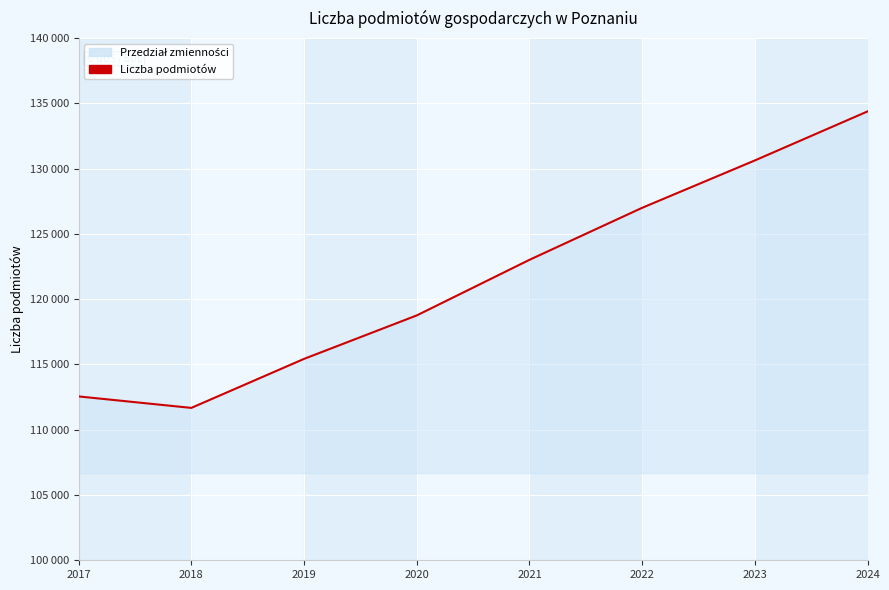

True or false: the data shows 57599 at 2021.

False